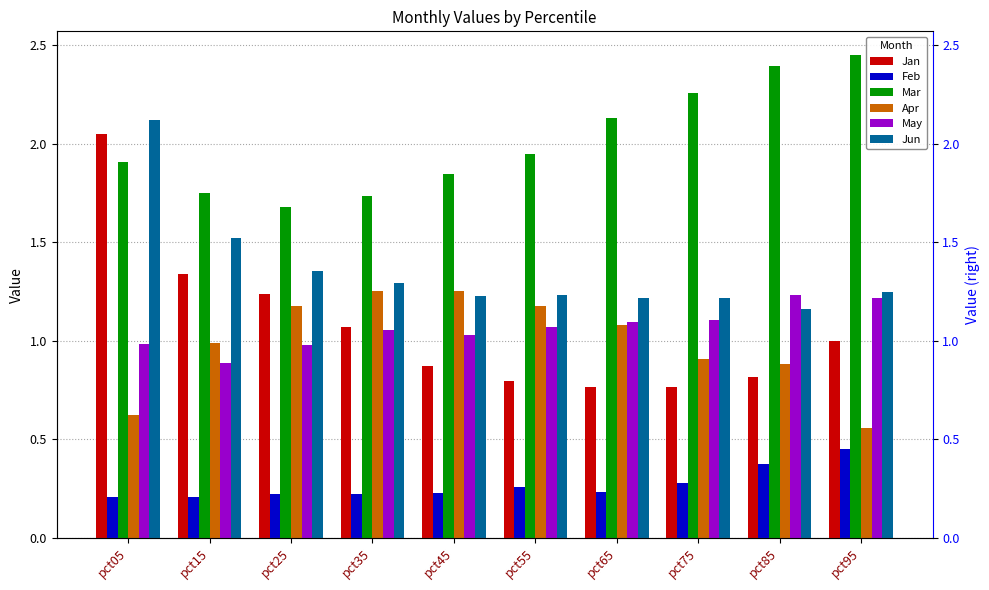

List the series in order of their peak value, lowest first.

Feb, May, Apr, Jan, Jun, Mar